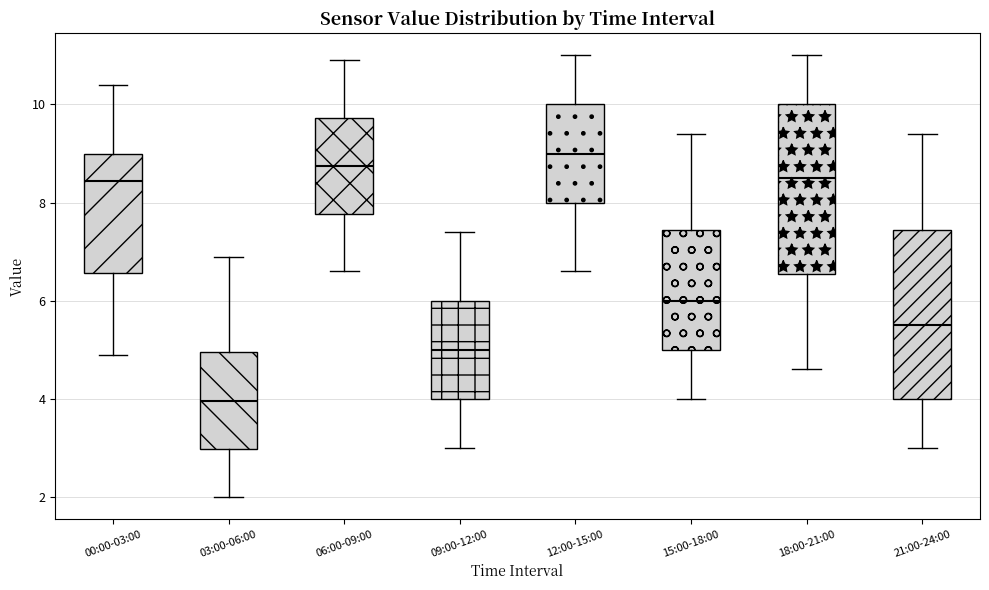

Where does the median line of the box for 06:00-09:00 sit on the y-axis? The values are not printed on the chart, so give them approximately, as read against the axis.

8.8